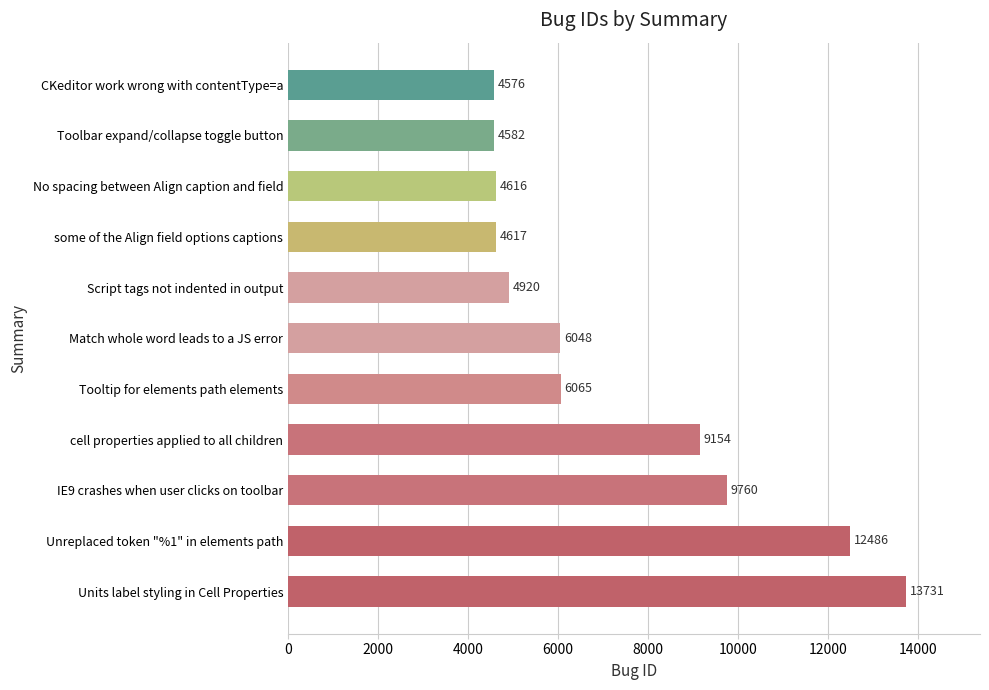

Rank the categories by value from lowest to highest.

CKeditor work wrong with contentType=a, Toolbar expand/collapse toggle button, No spacing between Align caption and field, some of the Align field options captions, Script tags not indented in output, Match whole word leads to a JS error, Tooltip for elements path elements, cell properties applied to all children, IE9 crashes when user clicks on toolbar, Unreplaced token "%1" in elements path, Units label styling in Cell Properties